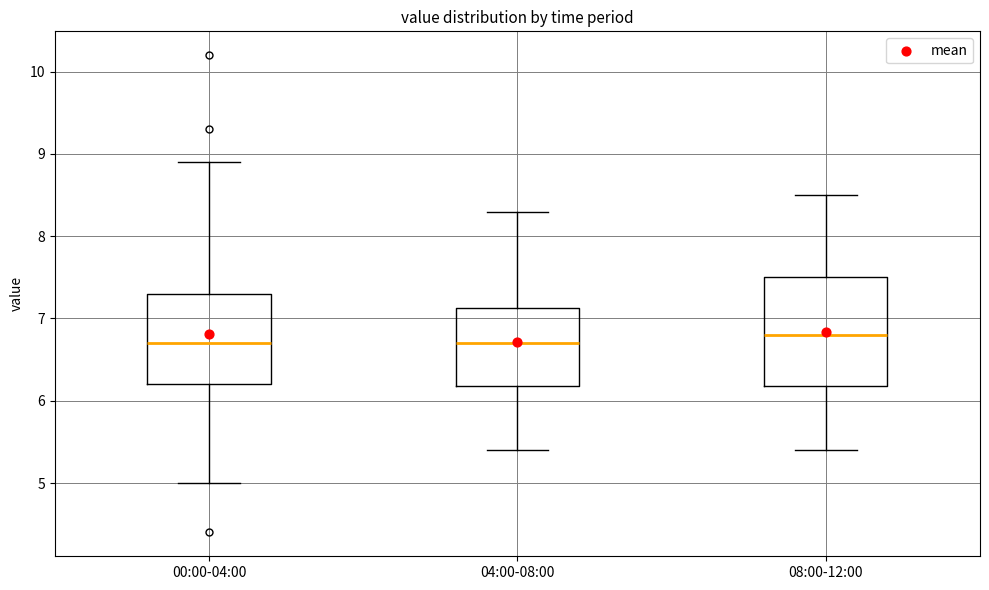

Reading left to right, read every box against the y-axis: the position of its median line, the range the box covers, and the ends of its whiskers. The values are not printed on the chart, so give them approximately, as read against the axis.

00:00-04:00: median 6.7, box 6.2 to 7.3, whiskers 5.0 to 8.9
04:00-08:00: median 6.7, box 6.2 to 7.1, whiskers 5.4 to 8.3
08:00-12:00: median 6.8, box 6.2 to 7.5, whiskers 5.4 to 8.5